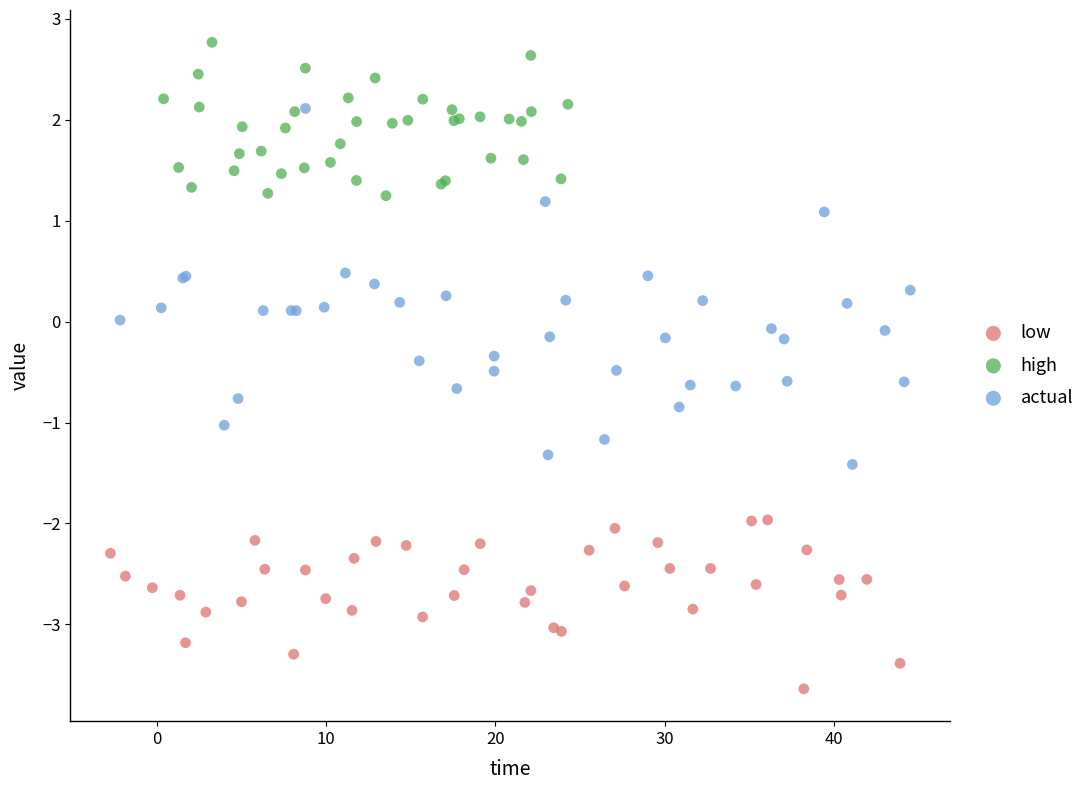

Which series reaches the minimum Y coordinate?

low